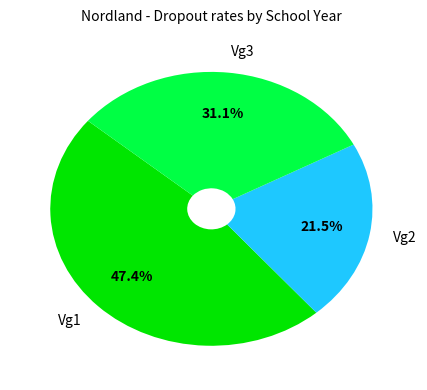

What is the smallest slice in the pie chart?

Vg2